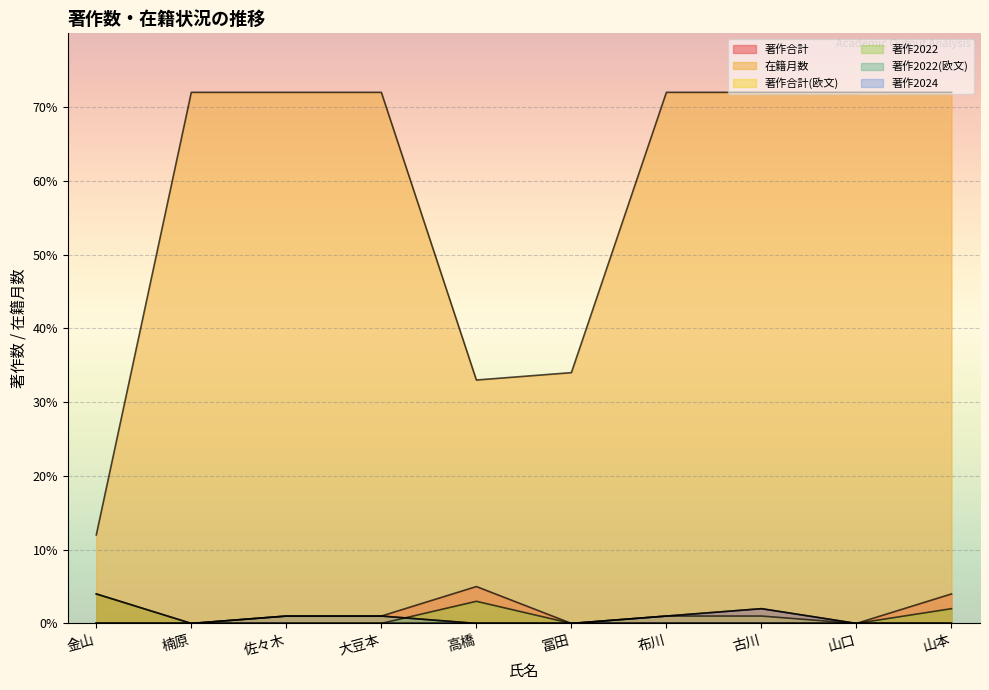

Which series has the largest range (max minus min)?

在籍月数